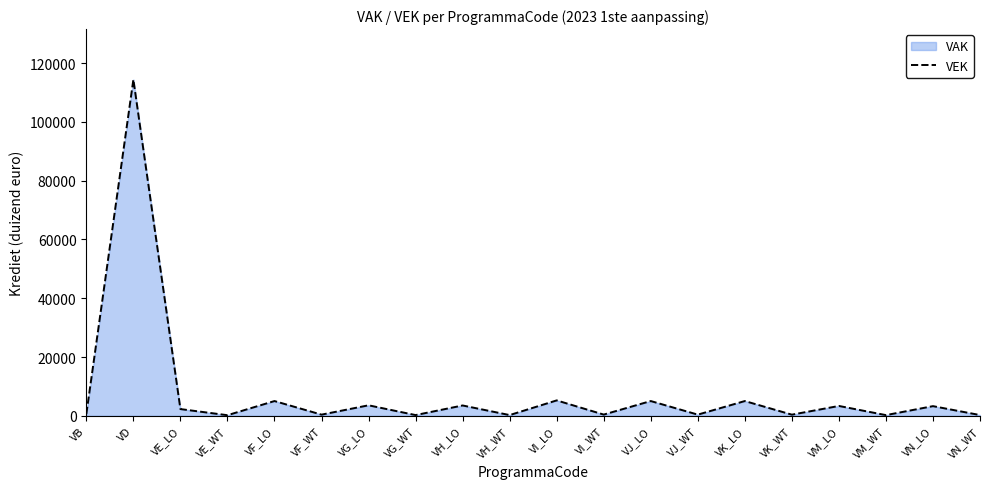

How many points are lower than both their immediate neighbors (excluding endpoints)?

8